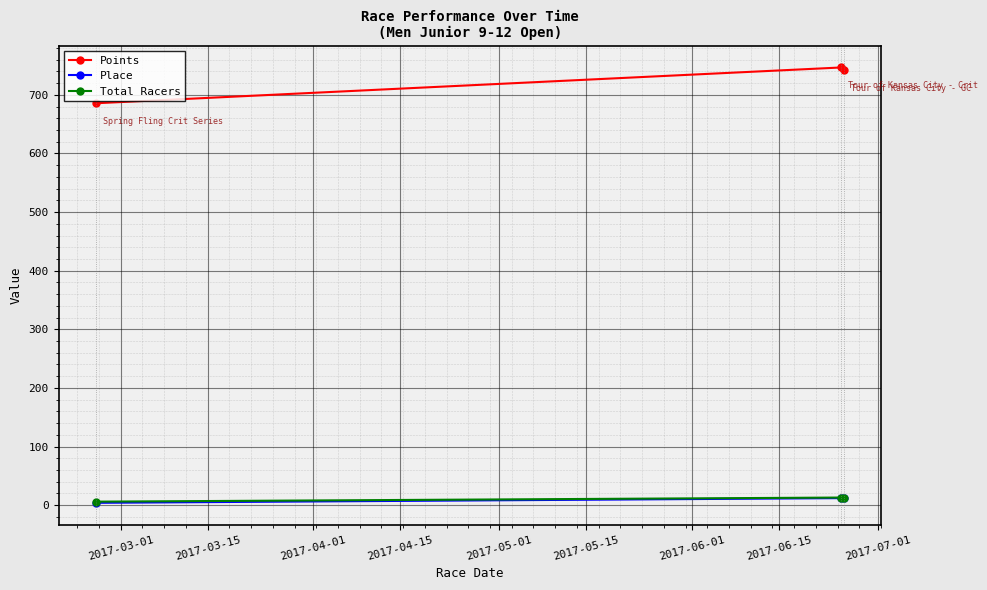

Reading left to right, what are all the values shown in this chart?

Points: 685.6	746.6	742.2
Place: 4.0	12.0	12.0
Total Racers: 6.0	13.0	13.0